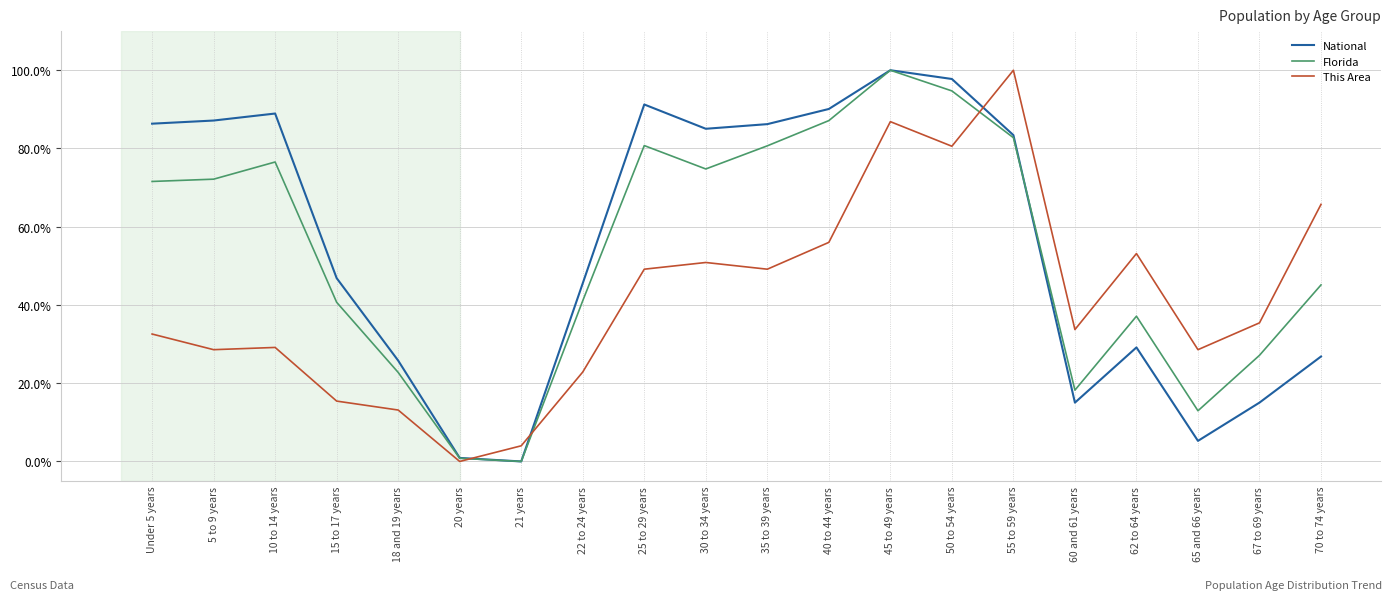

True or false: This Area has more than 1 interior local peaks.

True